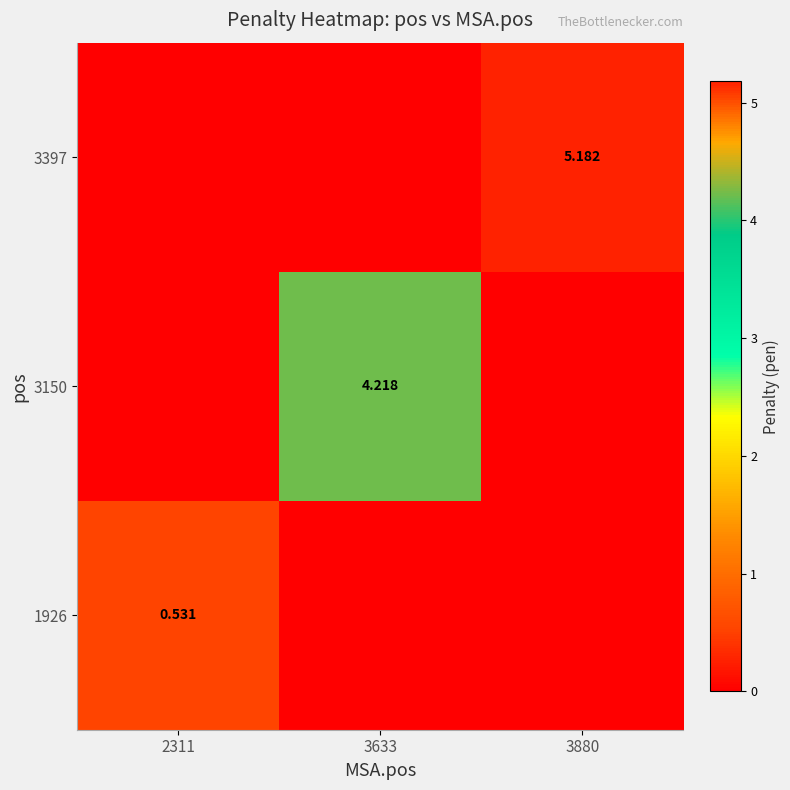

At which category is the sum across all series the highest?

3880